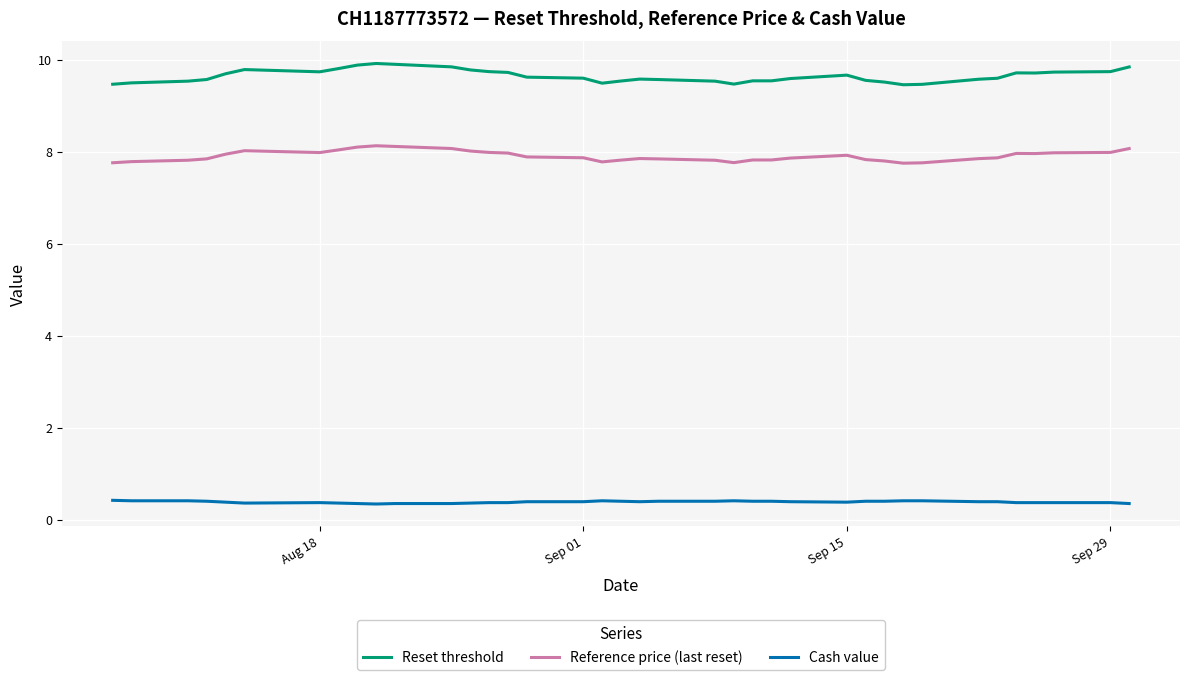

What is the smallest value displayed?

0.3